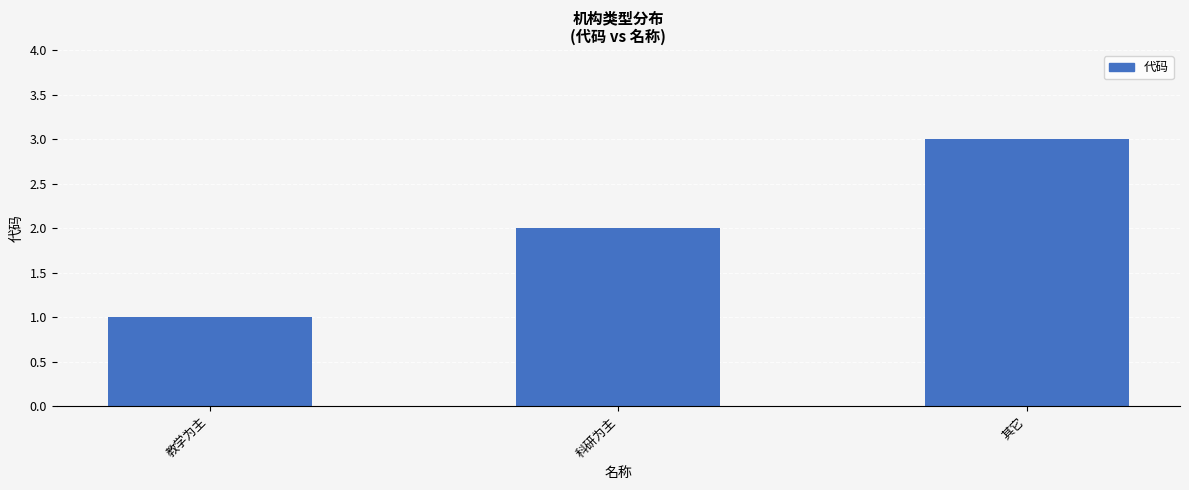

Reading right to left, extract all data points from this chart.

其它=3	科研为主=2	教学为主=1